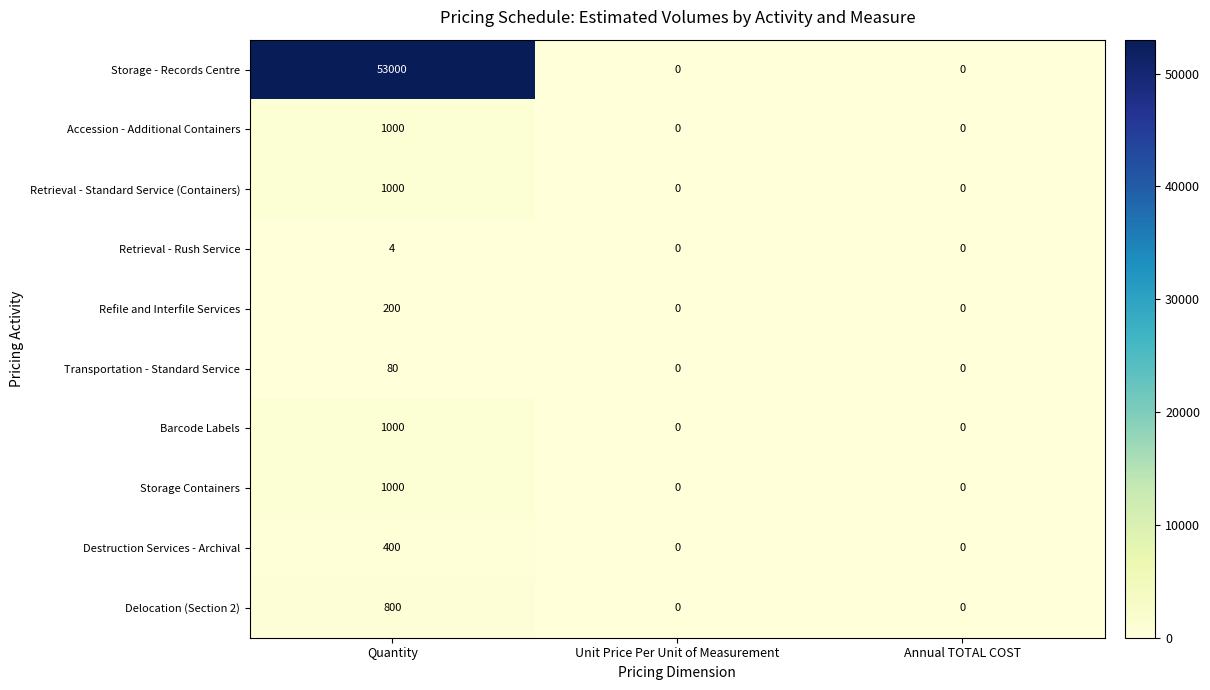

What value does the Accession - Additional Containers series have at Quantity, to the nearest 50?

1000